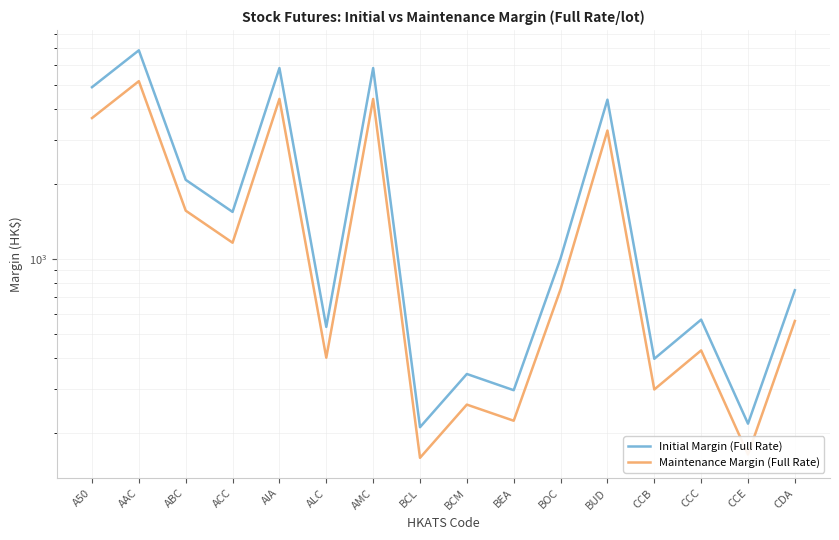

Where is the first local maximum for Maintenance Margin (Full Rate)?

AAC